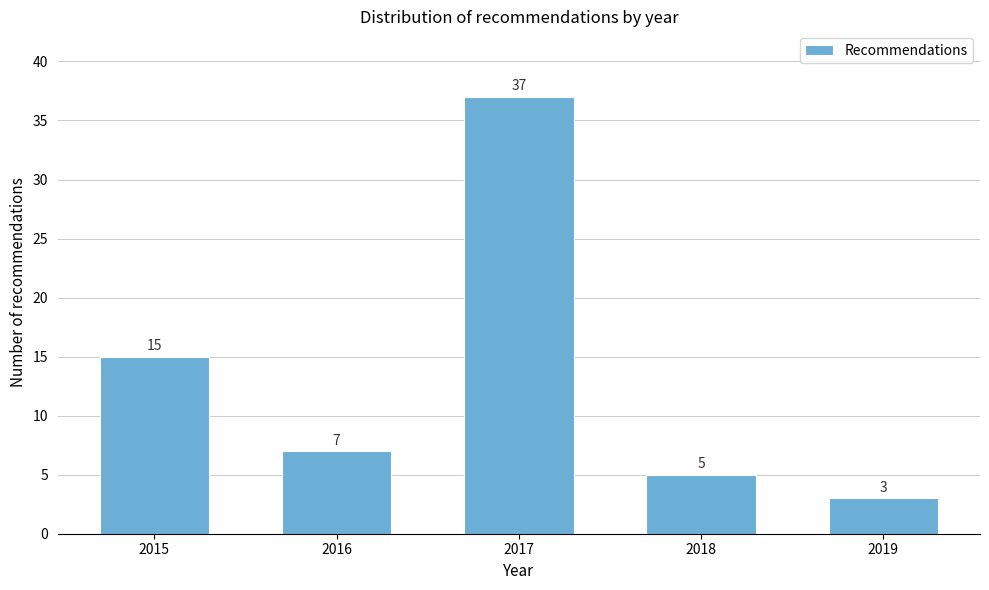

Reading right to left, transcribe all the data shown in this chart.

3	5	37	7	15